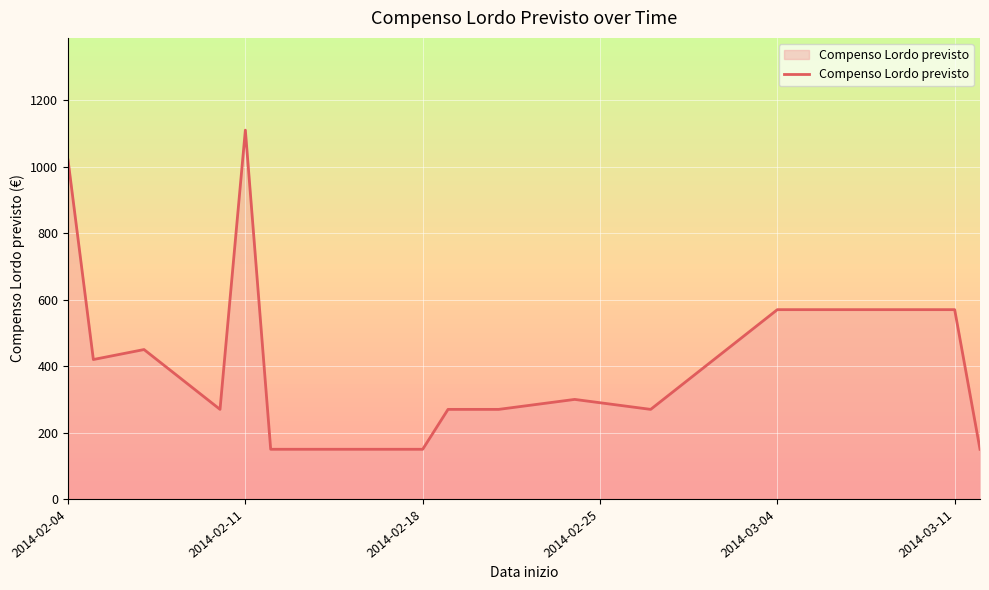

What is the greatest value displayed?

1110